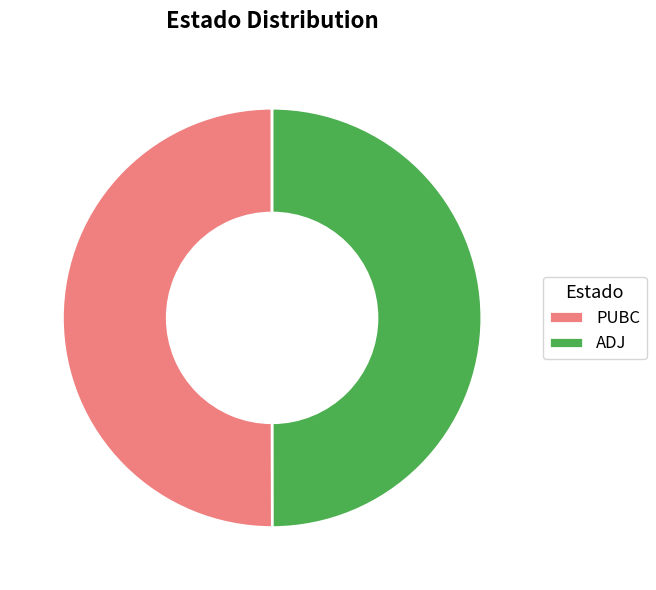

Combined, do ADJ and PUBC account for over 50%?

Yes